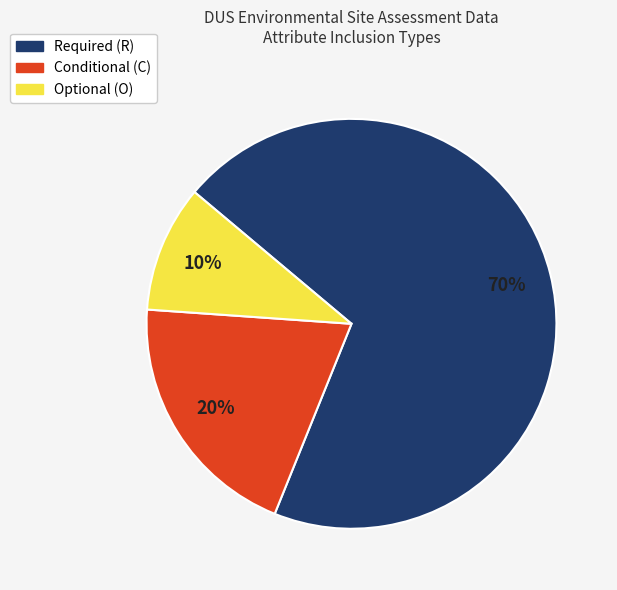

Does any single category account for the majority?

Yes